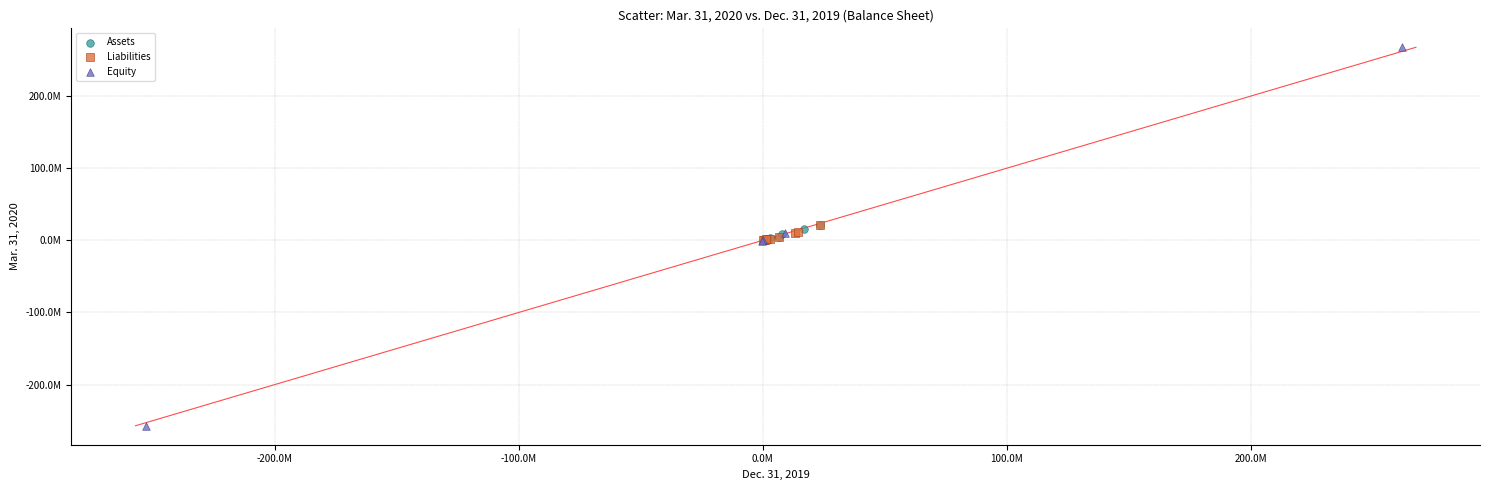

What are all the series names shown in the legend?

Assets, Liabilities, Equity